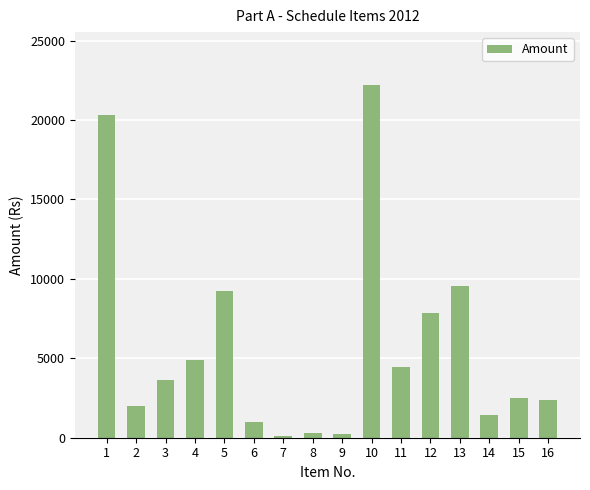

Reading left to right, transcribe all the data shown in this chart.

20340	1970	3664	4912	9261	972	83	324	216	22200	4433	7860	9555	1400	2520	2400